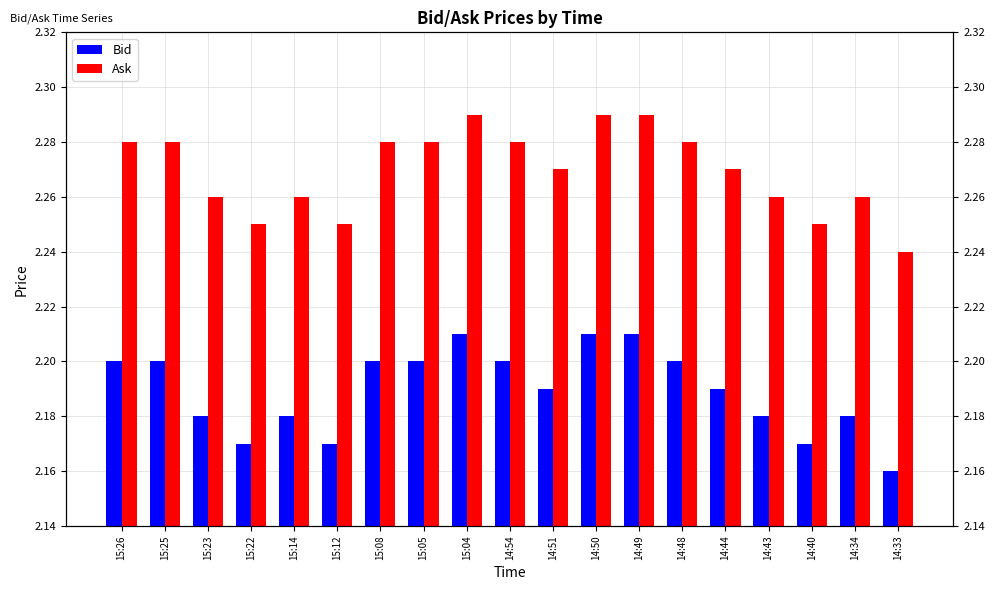

Reading left to right, transcribe all the data shown in this chart.

Bid: 2.2	2.2	2.2	2.2	2.2	2.2	2.2	2.2	2.2	2.2	2.2	2.2	2.2	2.2	2.2	2.2	2.2	2.2	2.2
Ask: 2.3	2.3	2.3	2.2	2.3	2.2	2.3	2.3	2.3	2.3	2.3	2.3	2.3	2.3	2.3	2.3	2.2	2.3	2.2